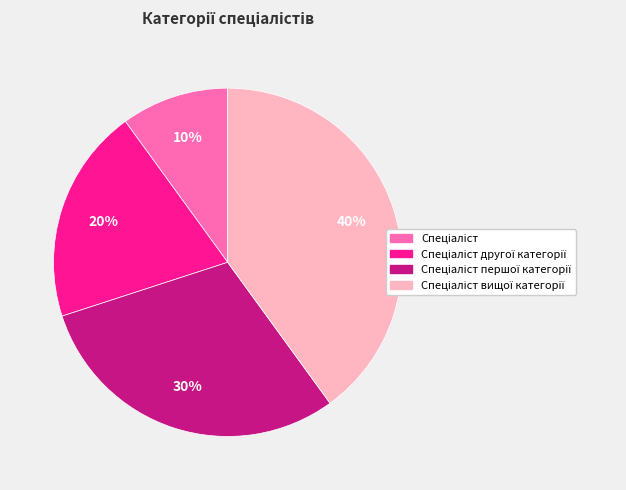

To the nearest percent, what is the average slice percentage?

25%